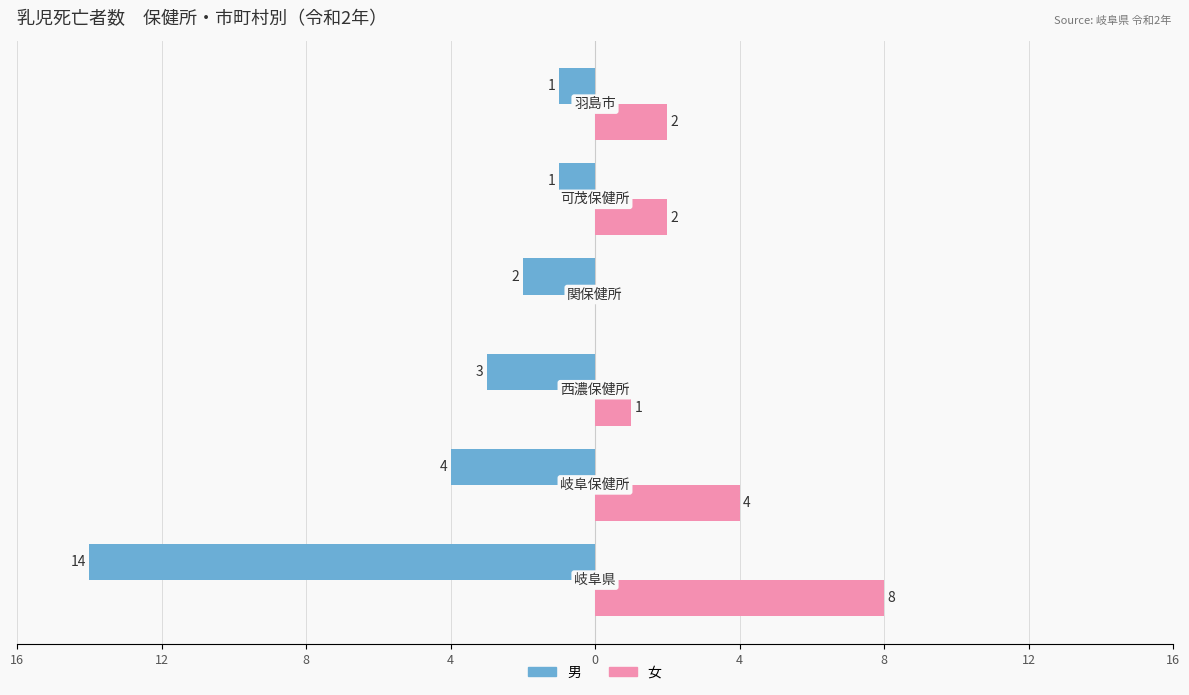

What are all the series names shown in the legend?

男, 女